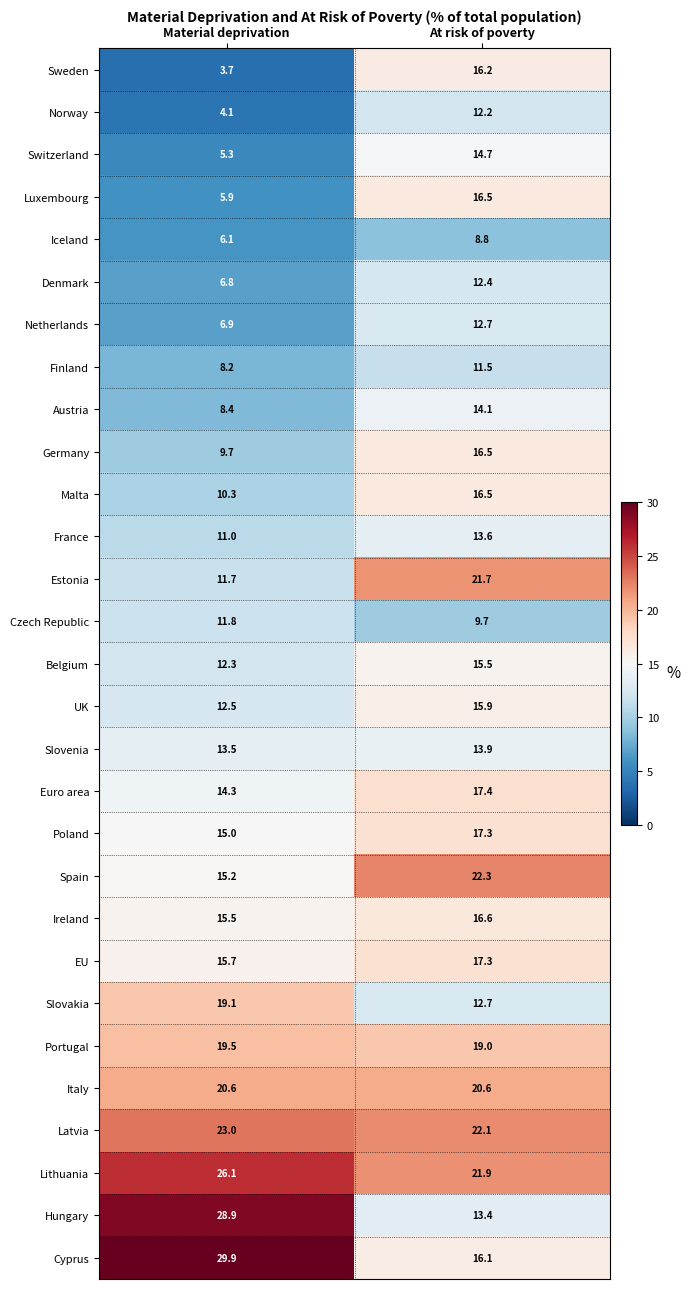

How many distinct data groups are displayed?

29